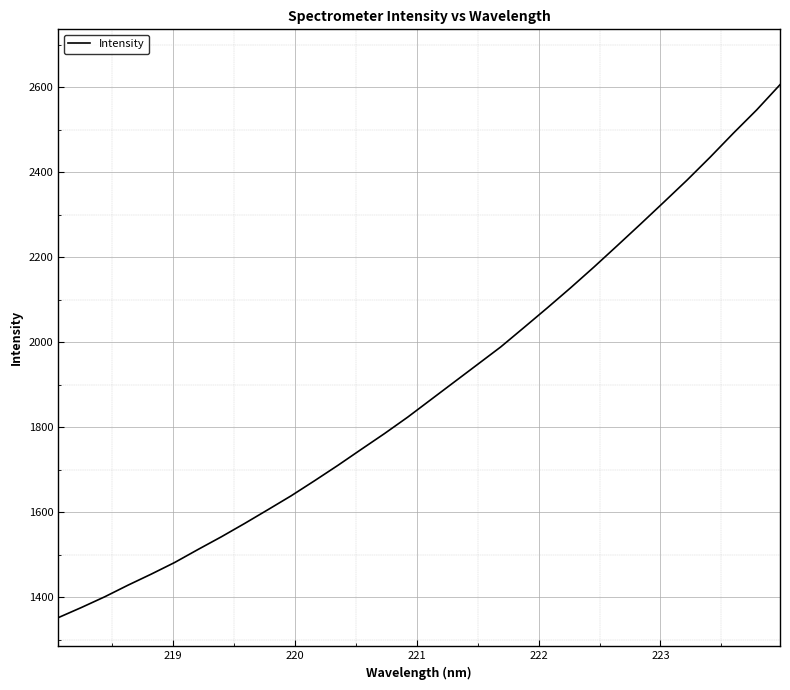

What is the minimum value shown in the chart?

1352.3